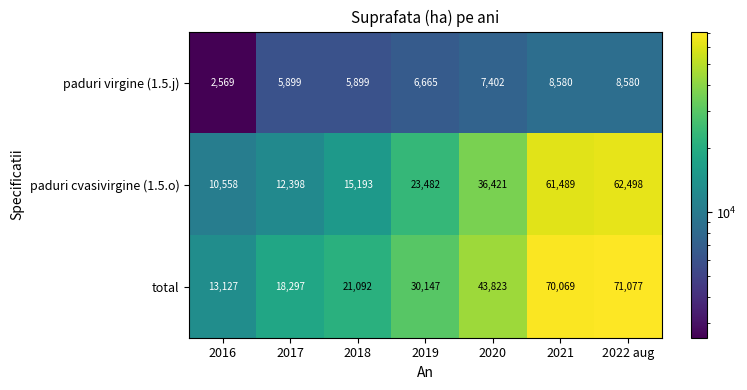

What is the minimum value shown in the chart?

2569